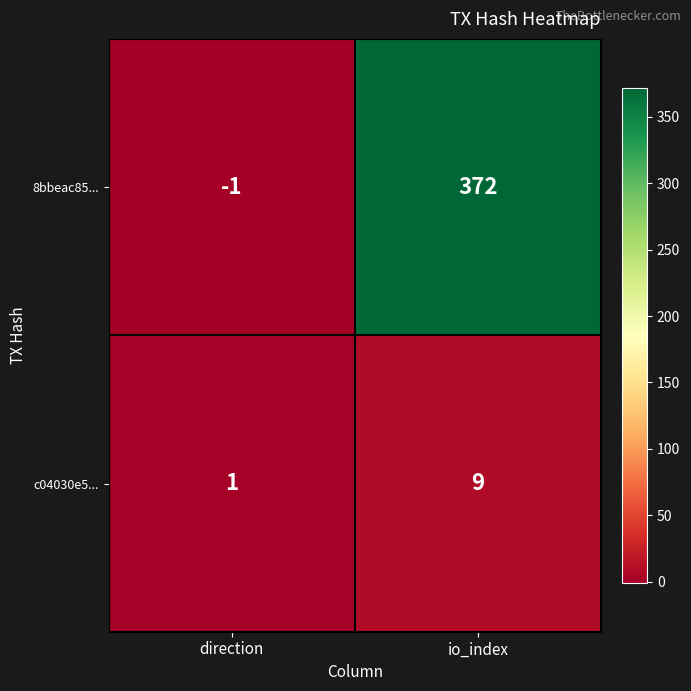

What is the total value across all series at io_index?

381